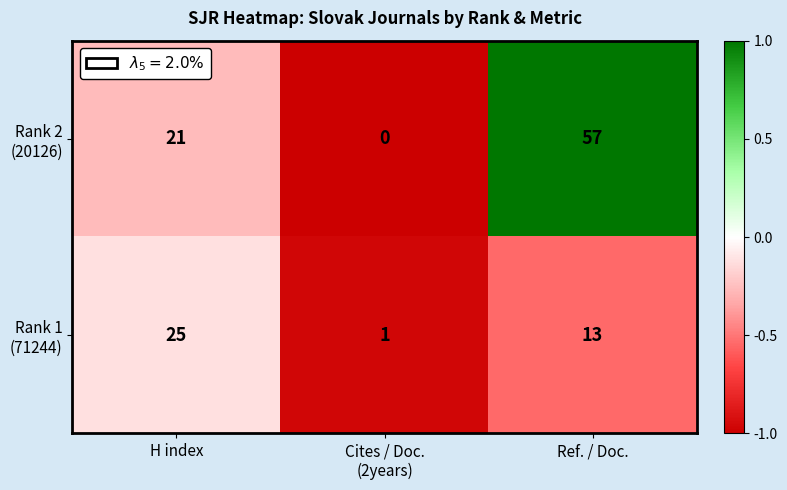

What is the greatest value displayed?

57